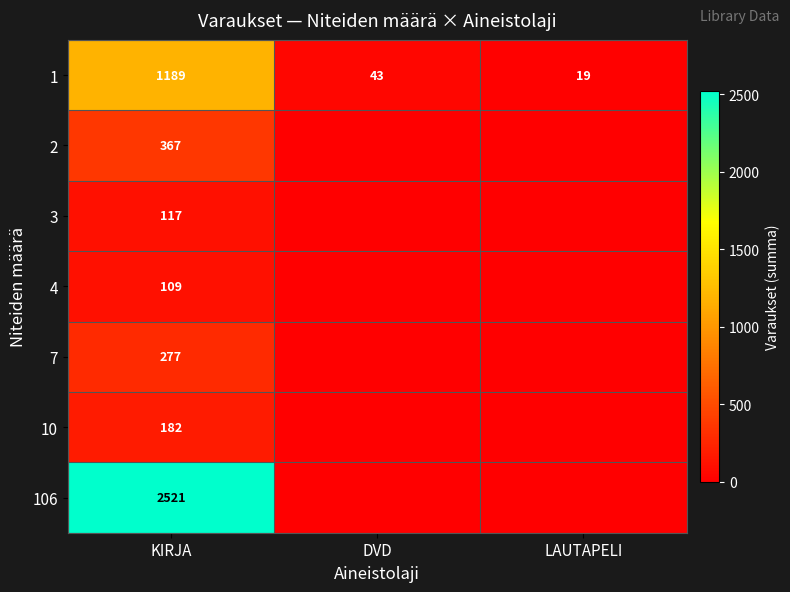

Where does the 1 series first go above 43?

KIRJA